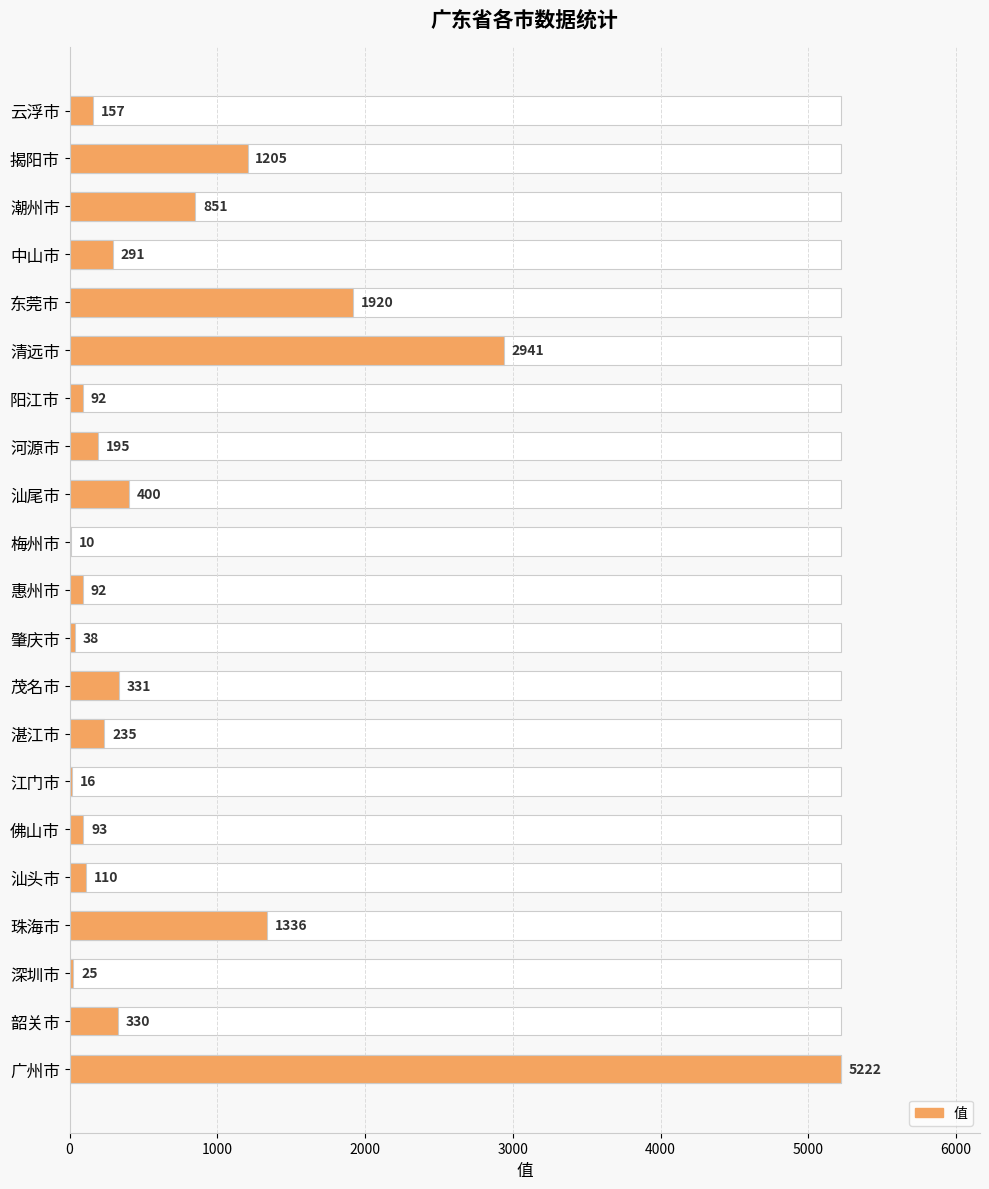

Are the bars grouped side by side (vs. stacked)?

No